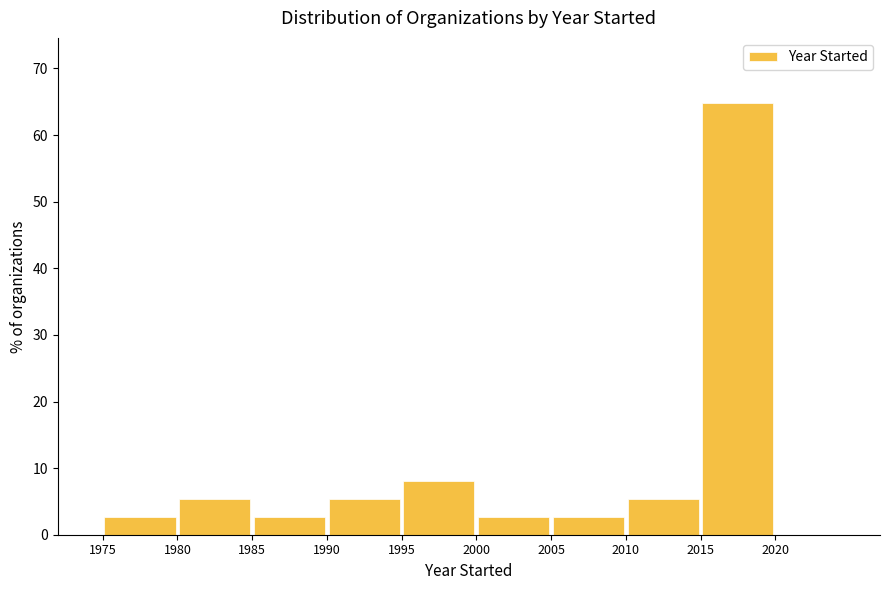

Reading left to right, list every bar in this chart as the range it spans on the x-axis followed by its height. The values are not printed on the chart, so give them approximately, as read against the axis.

1975 to 1980: 3
1980 to 1985: 5
1985 to 1990: 3
1990 to 1995: 5
1995 to 2000: 8
2000 to 2005: 3
2005 to 2010: 3
2010 to 2015: 5
2015 to 2020: 65